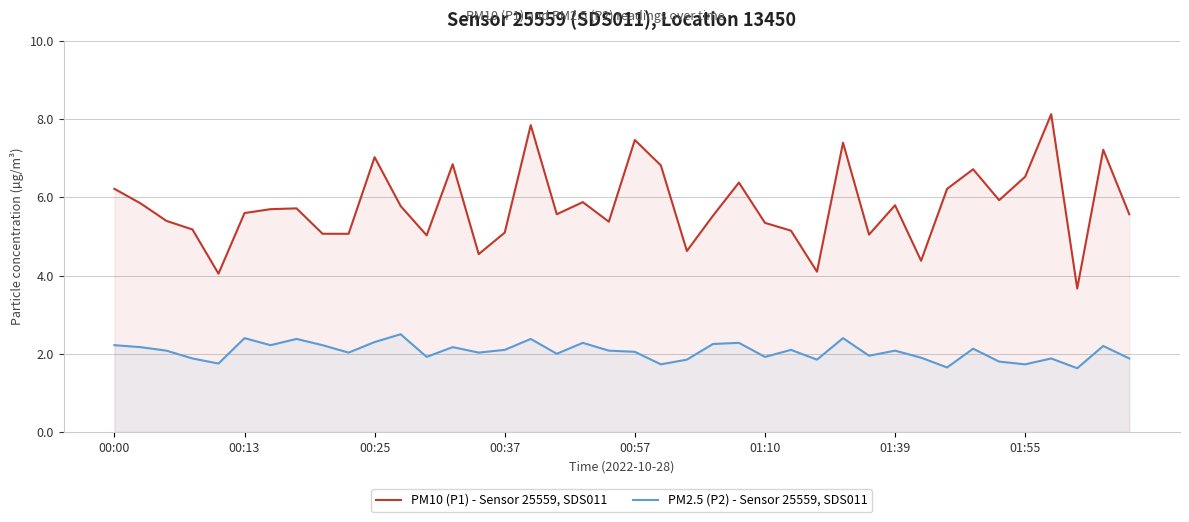

True or false: PM10 (P1) - Sensor 25559, SDS011 and PM2.5 (P2) - Sensor 25559, SDS011 intersect in this chart.

False